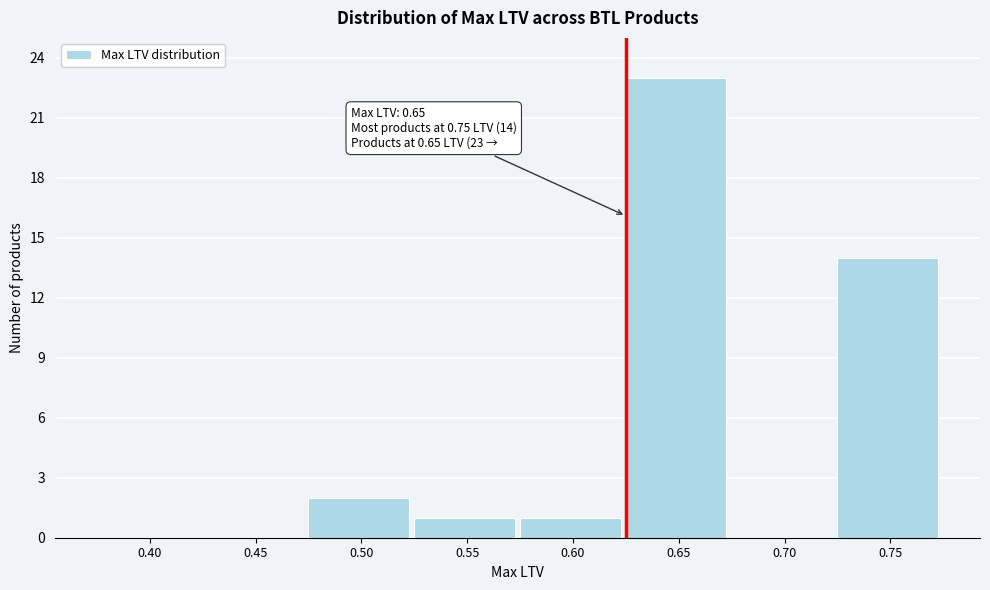

Reading right to left, transcribe all the data shown in this chart.

0.75=14	0.70=0	0.65=23	0.60=1	0.55=1	0.50=2	0.45=0	0.40=0